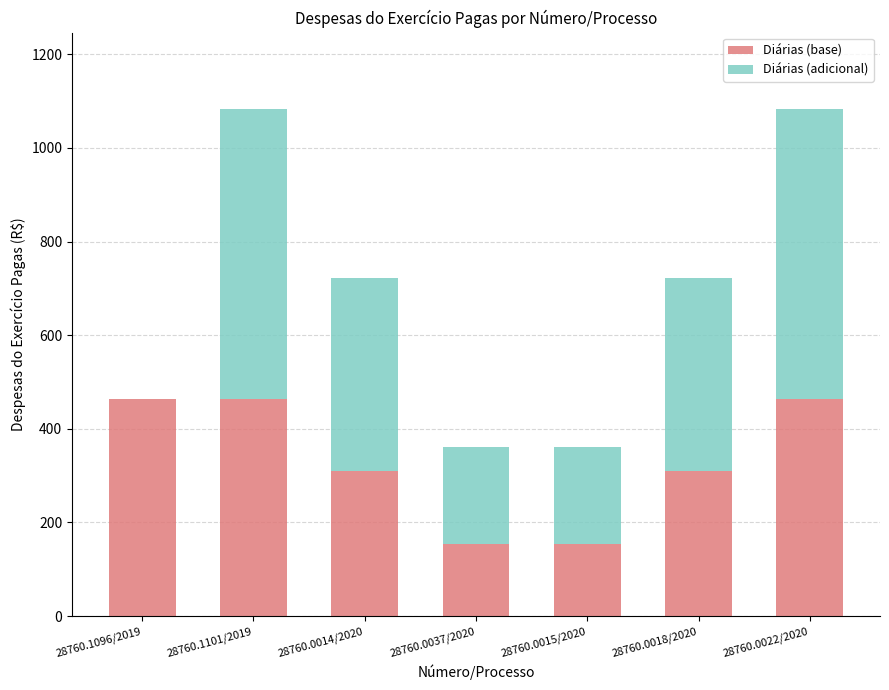

True or false: Diárias (base) has a value of 464.4 at 28760.1101/2019.

True